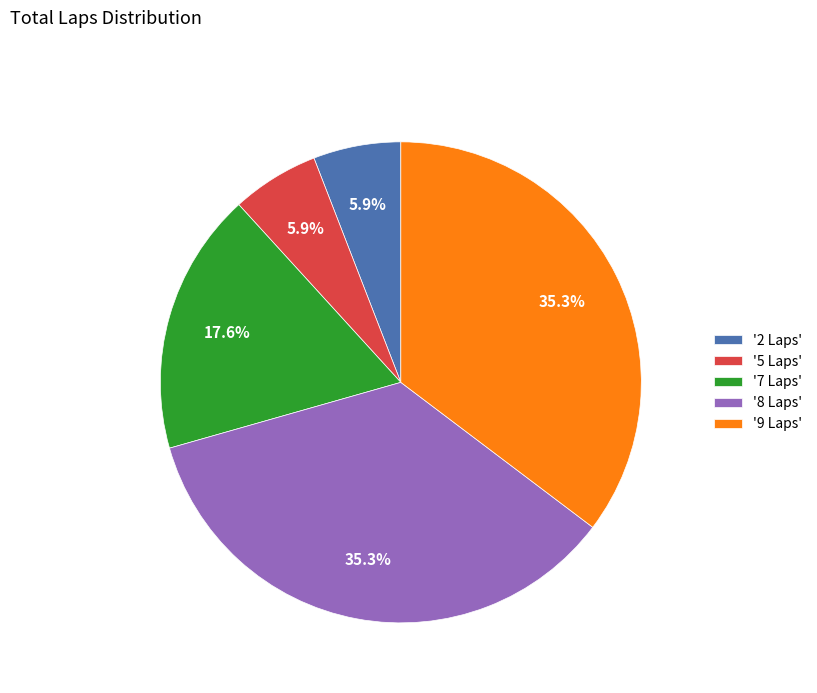

How many segments does this pie chart have?

5